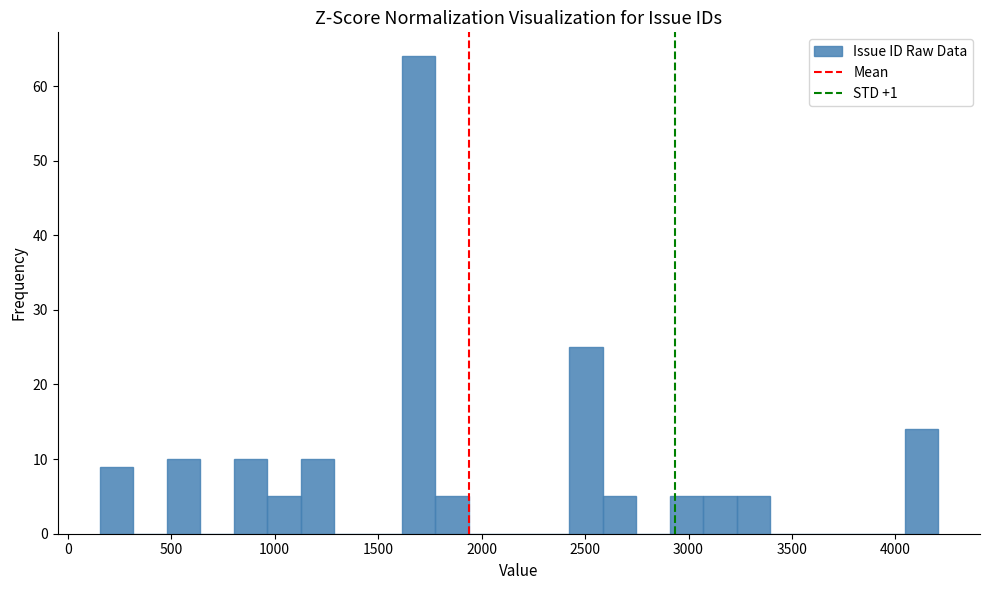

Around what value on the x-axis is the tallest bar? Give the approximate position of its centre, as read against the axis.

1700